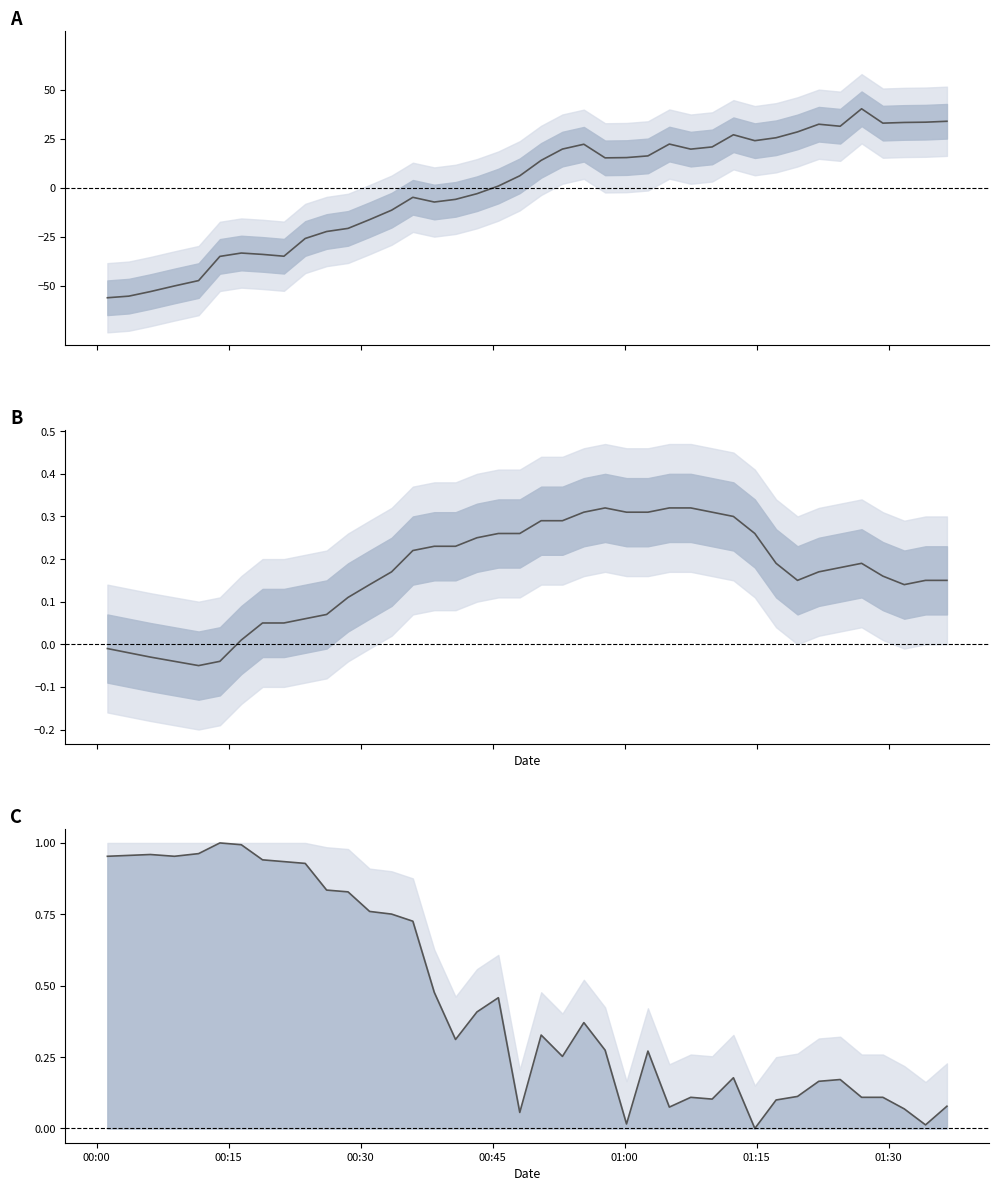

True or false: humidity has a value of 0.1 at 26.

False